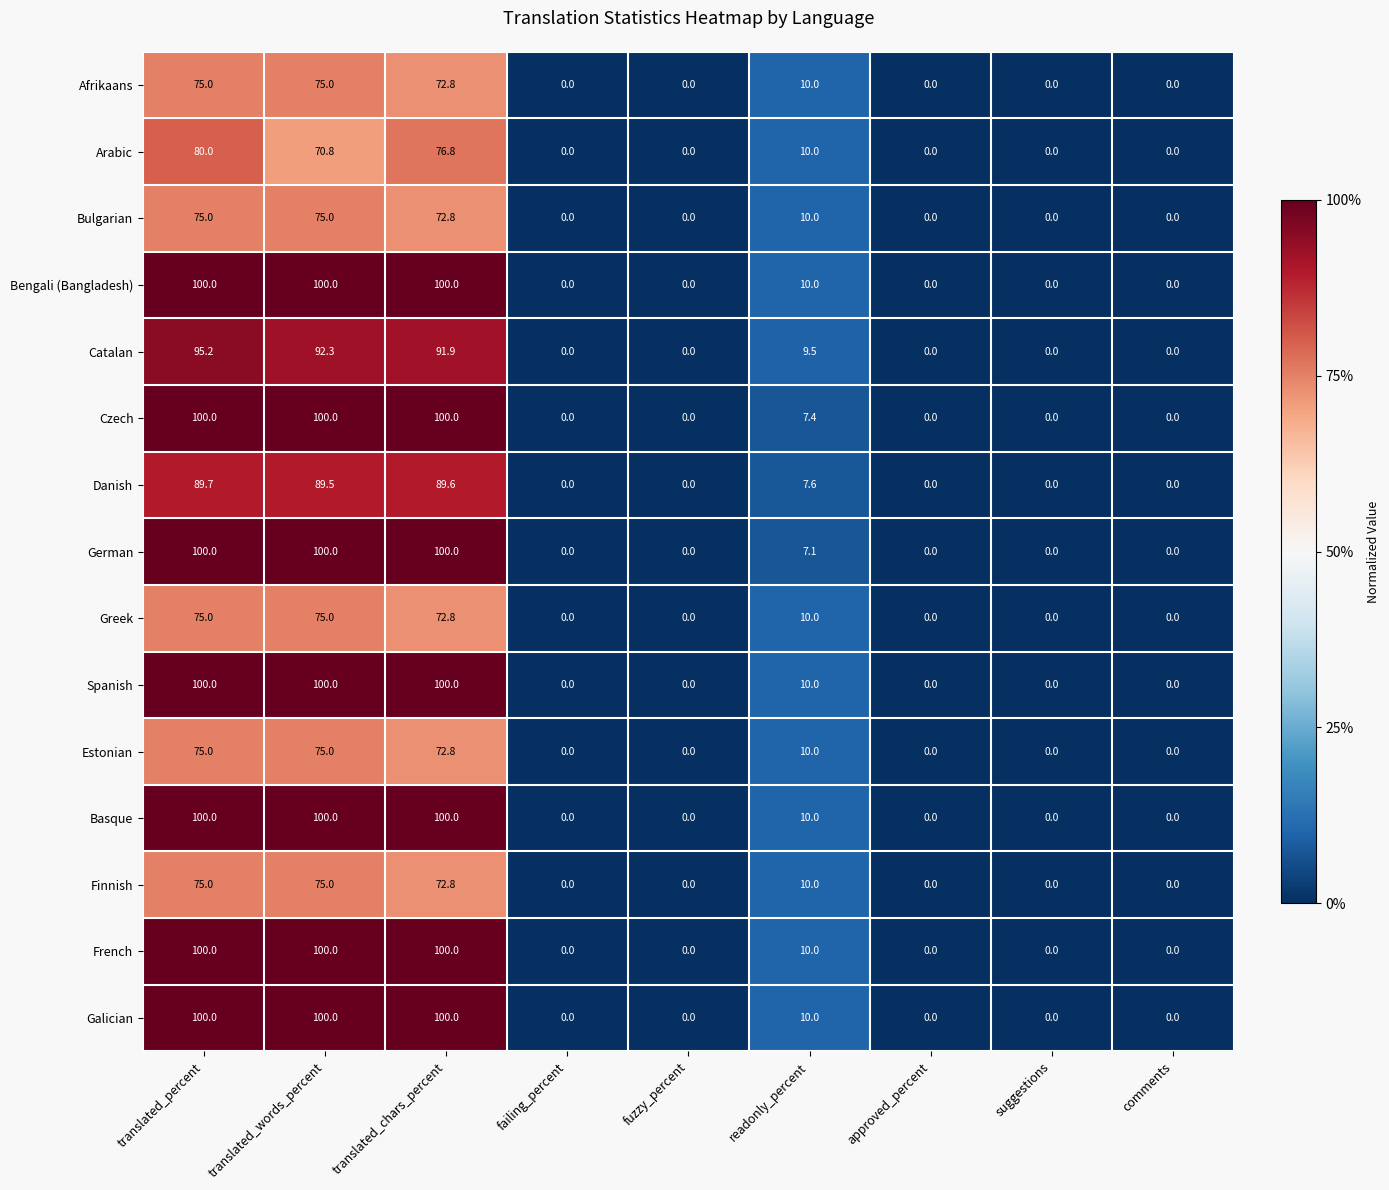

What is the greatest value displayed?

100.0